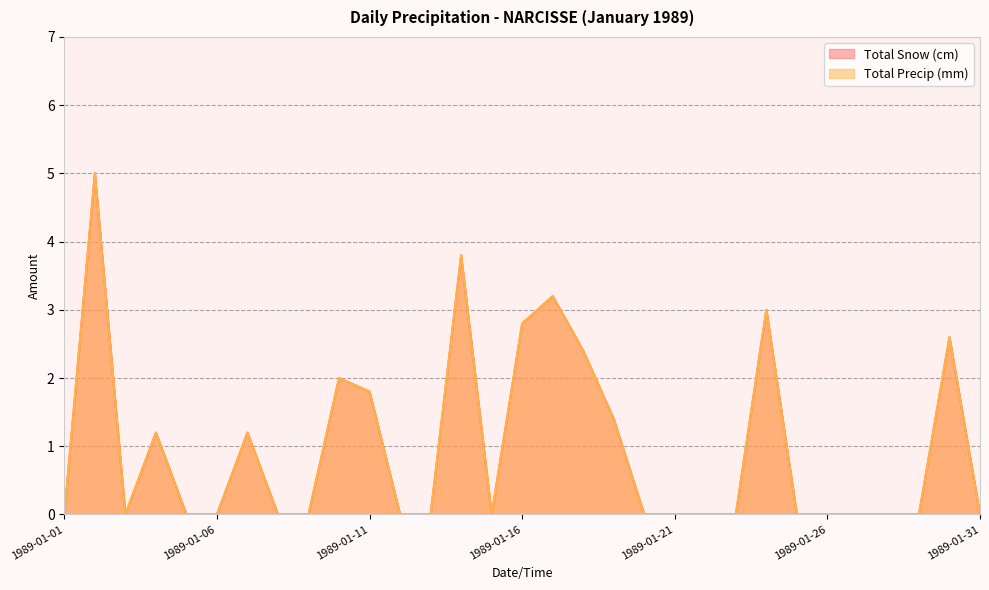

True or false: Total Precip (mm) and Total Snow (cm) cross at least once.

False